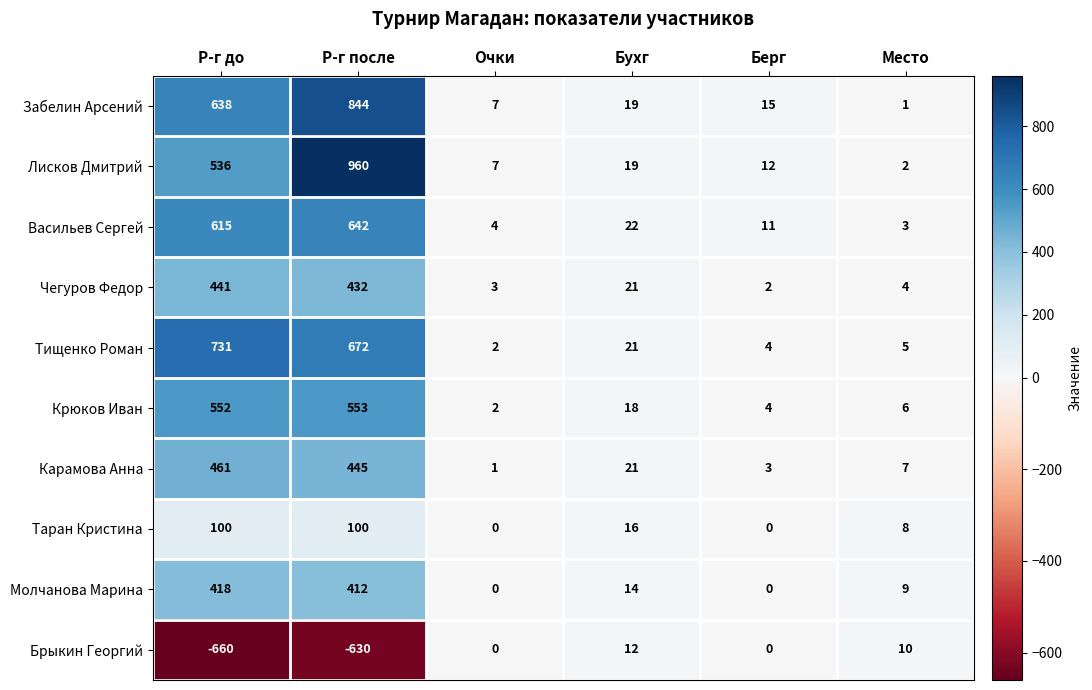

How many data points in Таран Кристина are less than 16?

3